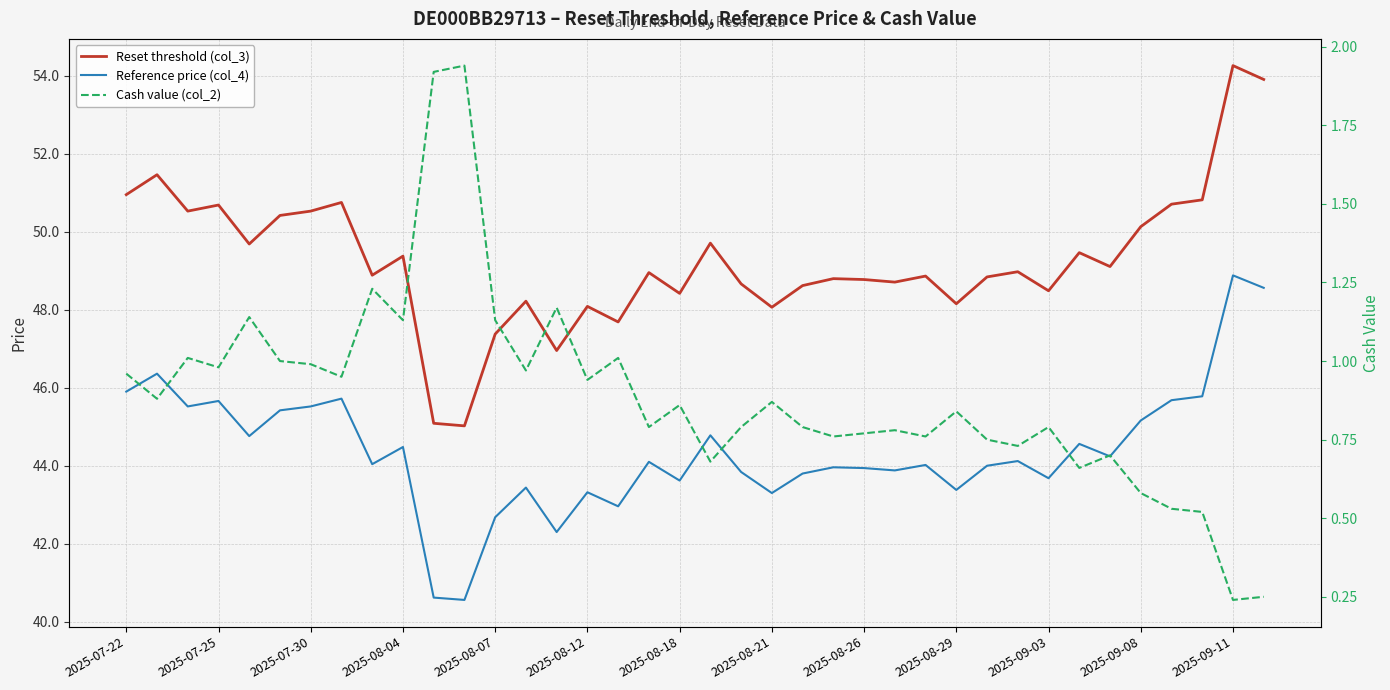

True or false: Cash value (col_2) and Reset threshold (col_3) cross at least once.

False